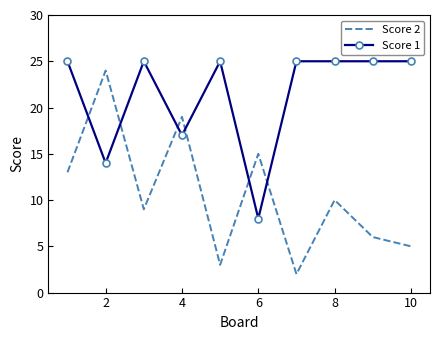

How many intersections are there between Score 1 and Score 2?

6